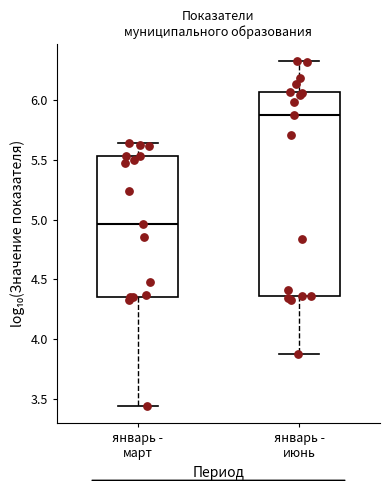

Which box's median line is the lowest?

январь - март